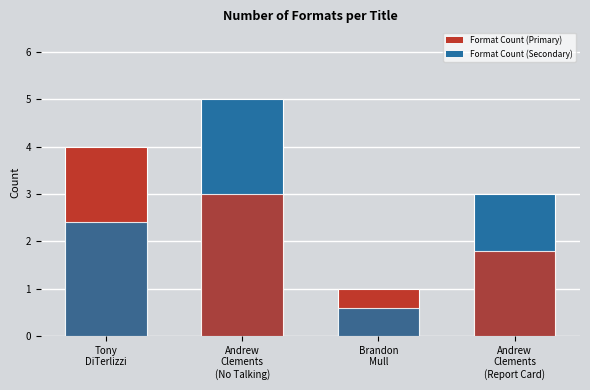

What is the label of the 1st bar from the right?

Andrew Clements (Report Card)